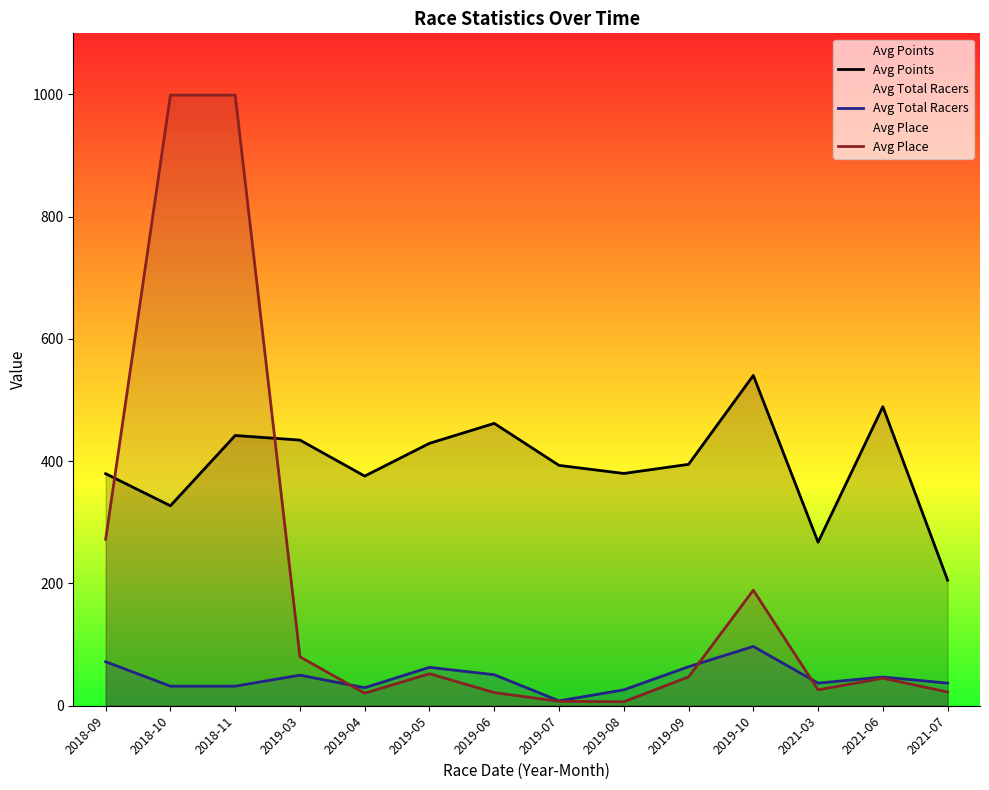

What is the difference between the maximum and second lowest values in the Avg Place series?

991.8